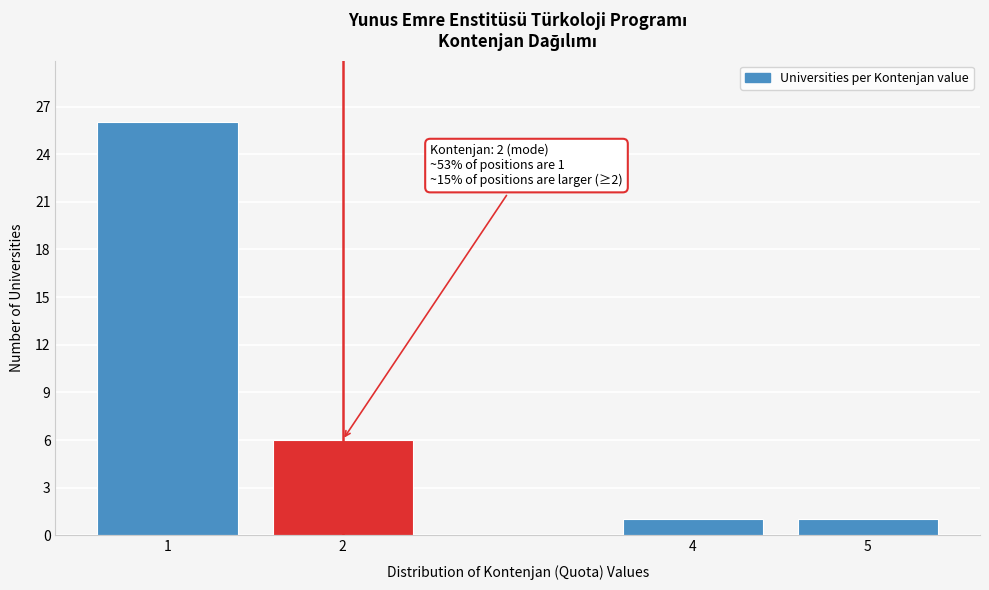

Reading right to left, transcribe all the data shown in this chart.

1	1	6	26